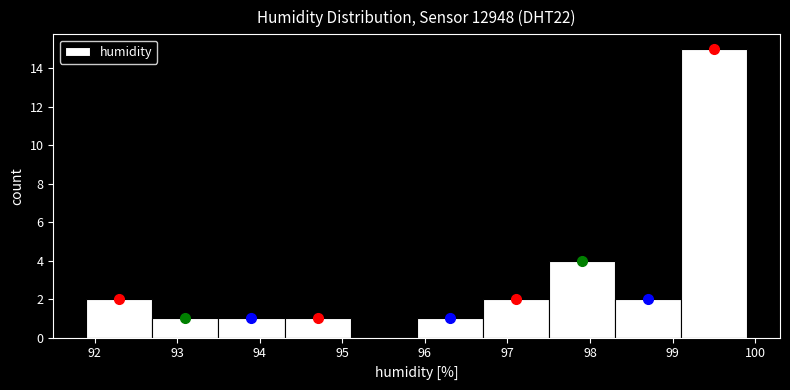

Reading left to right, transcribe this chart: for each bar, give the range it covers on the x-axis and its height. The values are not printed on the chart, so give them approximately, as read against the axis.

91.9 to 92.7: 2
92.7 to 93.5: 1
93.5 to 94.3: 1
94.3 to 95.1: 1
95.1 to 95.9: 0
95.9 to 96.7: 1
96.7 to 97.5: 2
97.5 to 98.3: 4
98.3 to 99.1: 2
99.1 to 99.9: 15